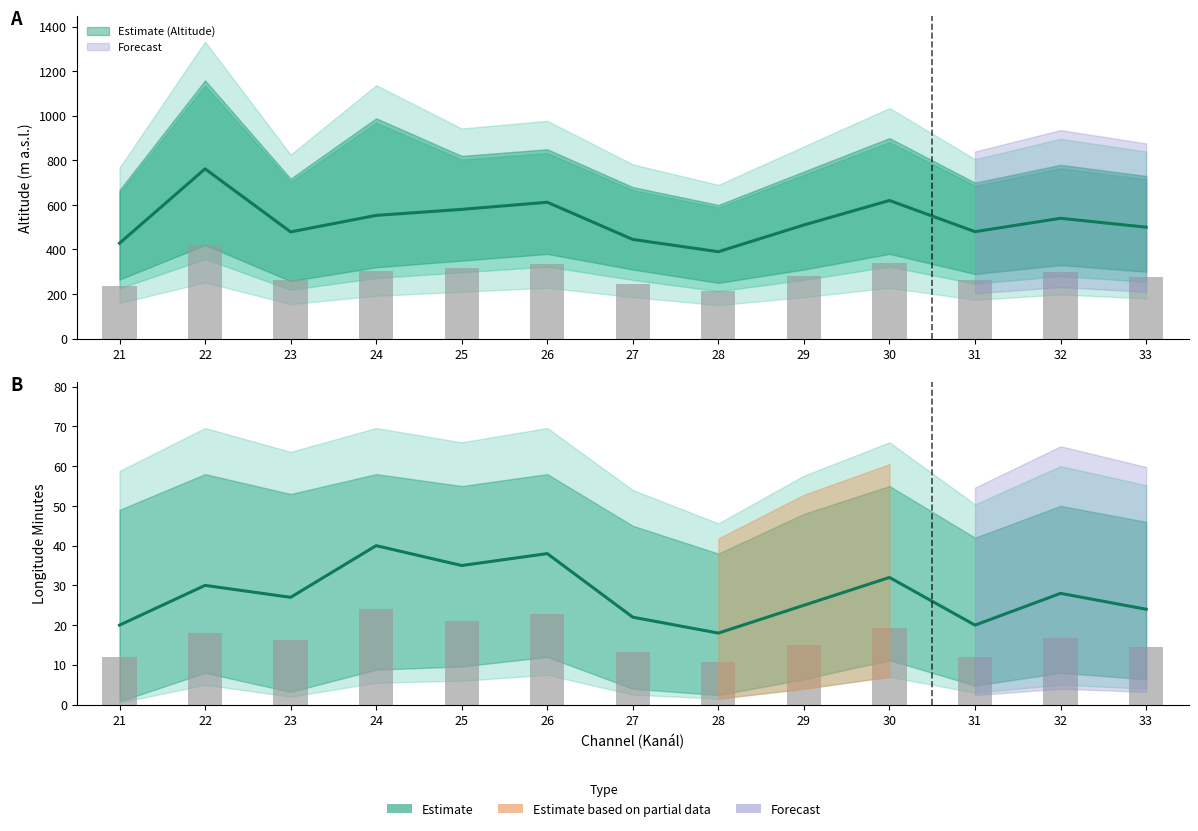

What is the difference between the maximum and second lowest values in the Alt Lower series?

162